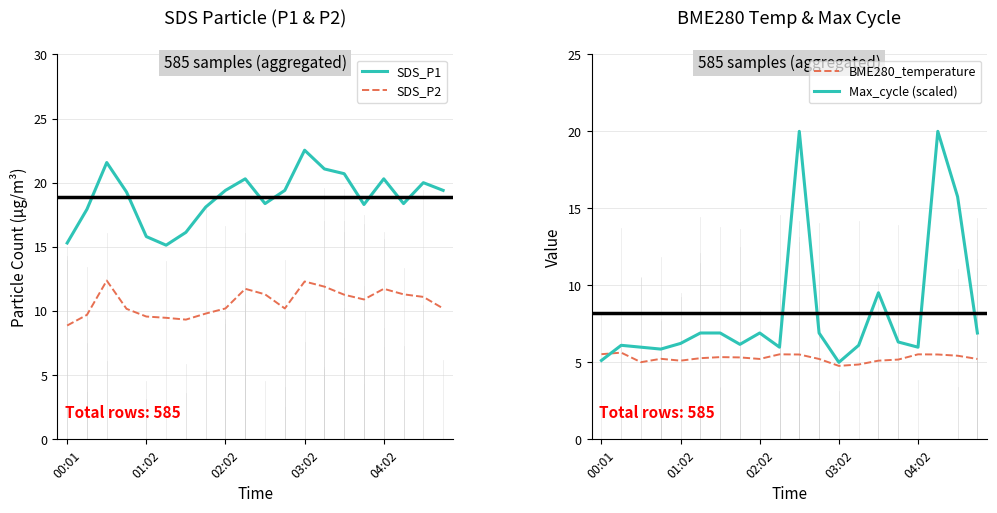

True or false: SDS_P1 and BME280_temperature cross at least once.

False